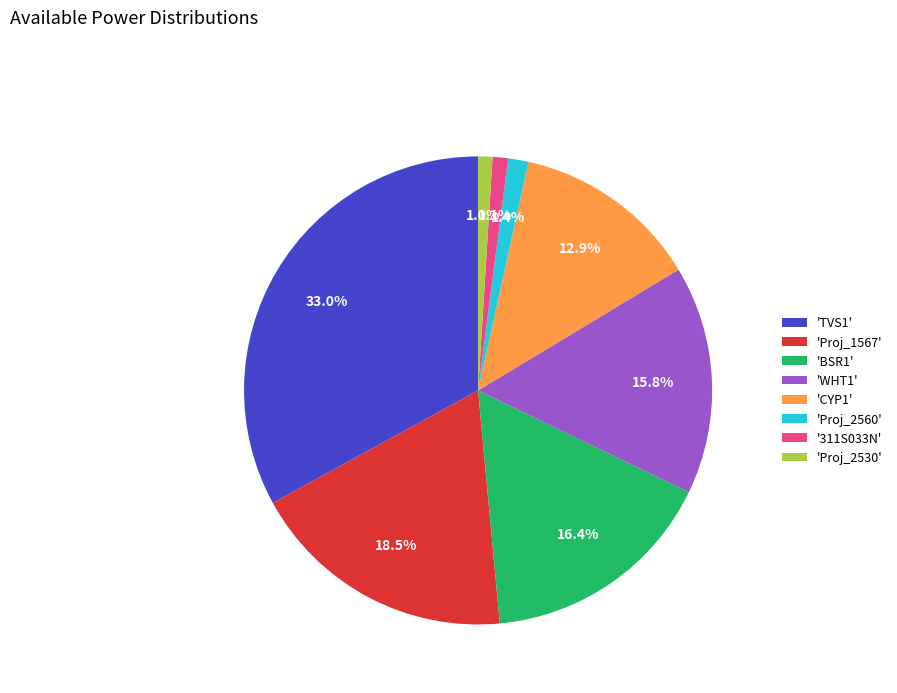

Is there any slice that represents more than half of the pie?

No